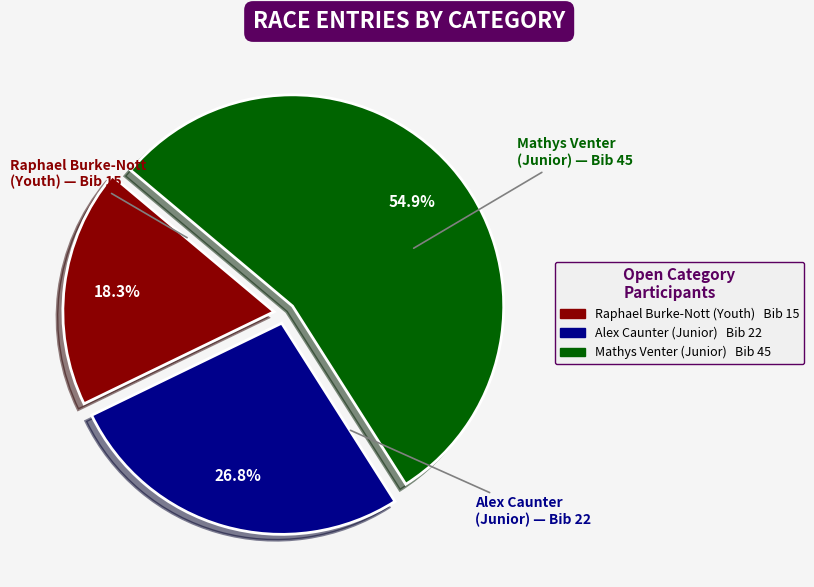

The Alex Caunter (Junior) slice represents 21% of the pie. True or false?

False